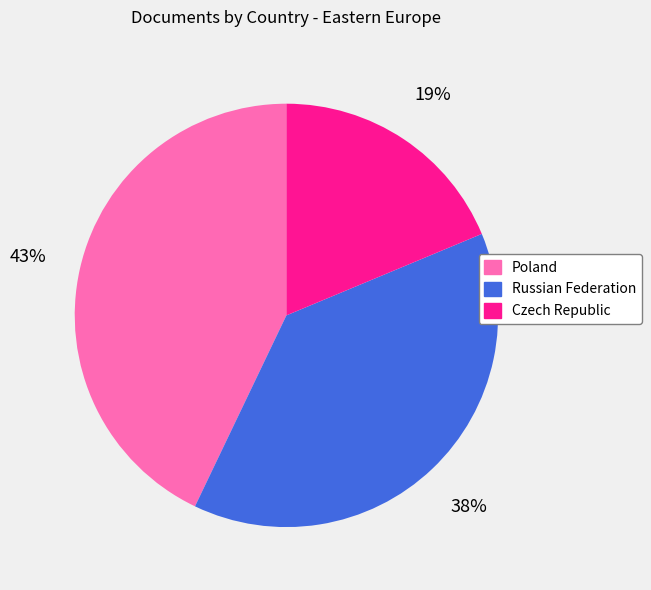

Approximately how many times larger is the value at Russian Federation compared to Poland?

0.9